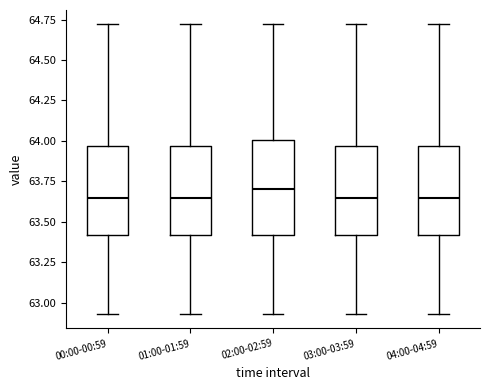

Reading left to right, transcribe this box plot: for each box, give where its median line is, the range the box spans, and where its two whiskers end, as read against the y-axis. The values are not printed on the chart, so give them approximately, as read against the axis.

00:00-00:59: median 63.65, box 63.40 to 63.95, whiskers 62.95 to 64.70
01:00-01:59: median 63.65, box 63.40 to 63.95, whiskers 62.95 to 64.70
02:00-02:59: median 63.70, box 63.40 to 64.00, whiskers 62.95 to 64.70
03:00-03:59: median 63.65, box 63.40 to 63.95, whiskers 62.95 to 64.70
04:00-04:59: median 63.65, box 63.40 to 63.95, whiskers 62.95 to 64.70